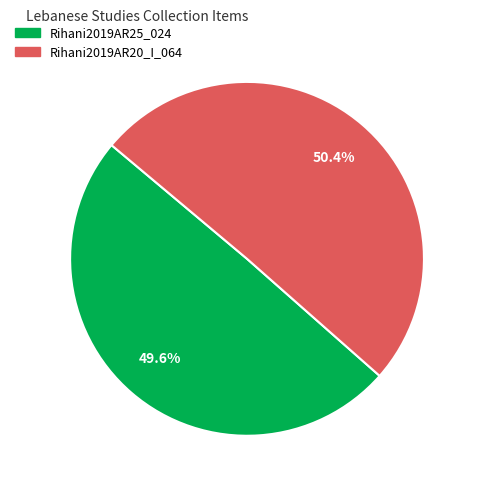

The Rihani2019AR25_024 slice represents 60% of the pie. True or false?

False